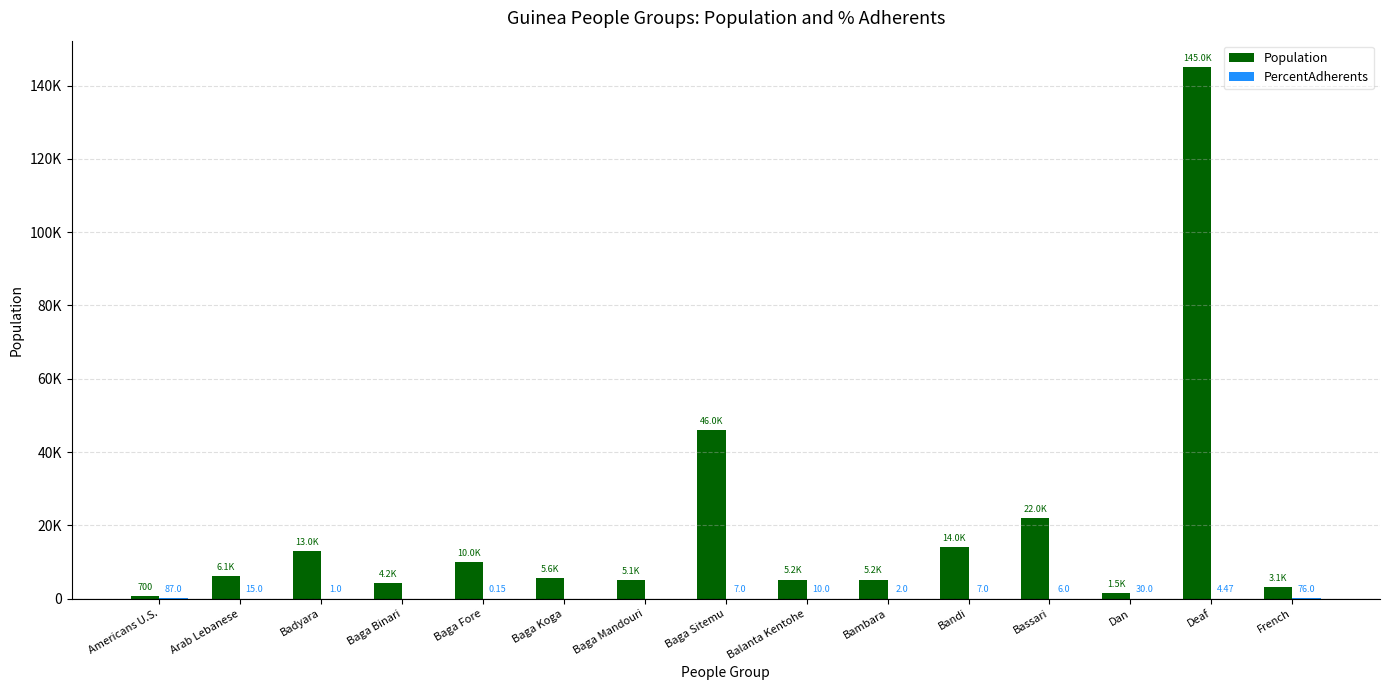

Is it true that PercentAdherents equals 6.8 at Balanta Kentohe?

False